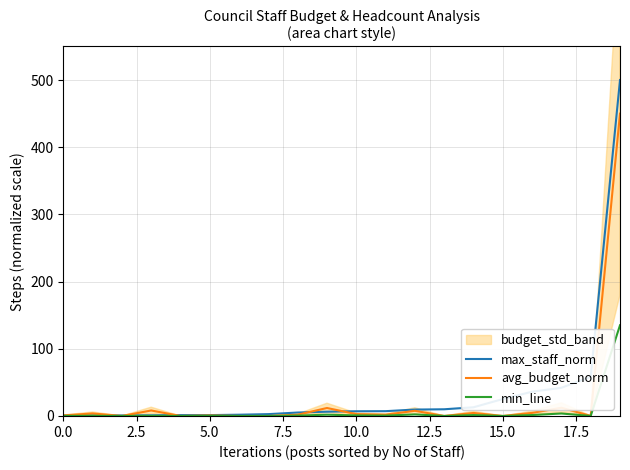

How many interior local valleys does the min_line series have?

6